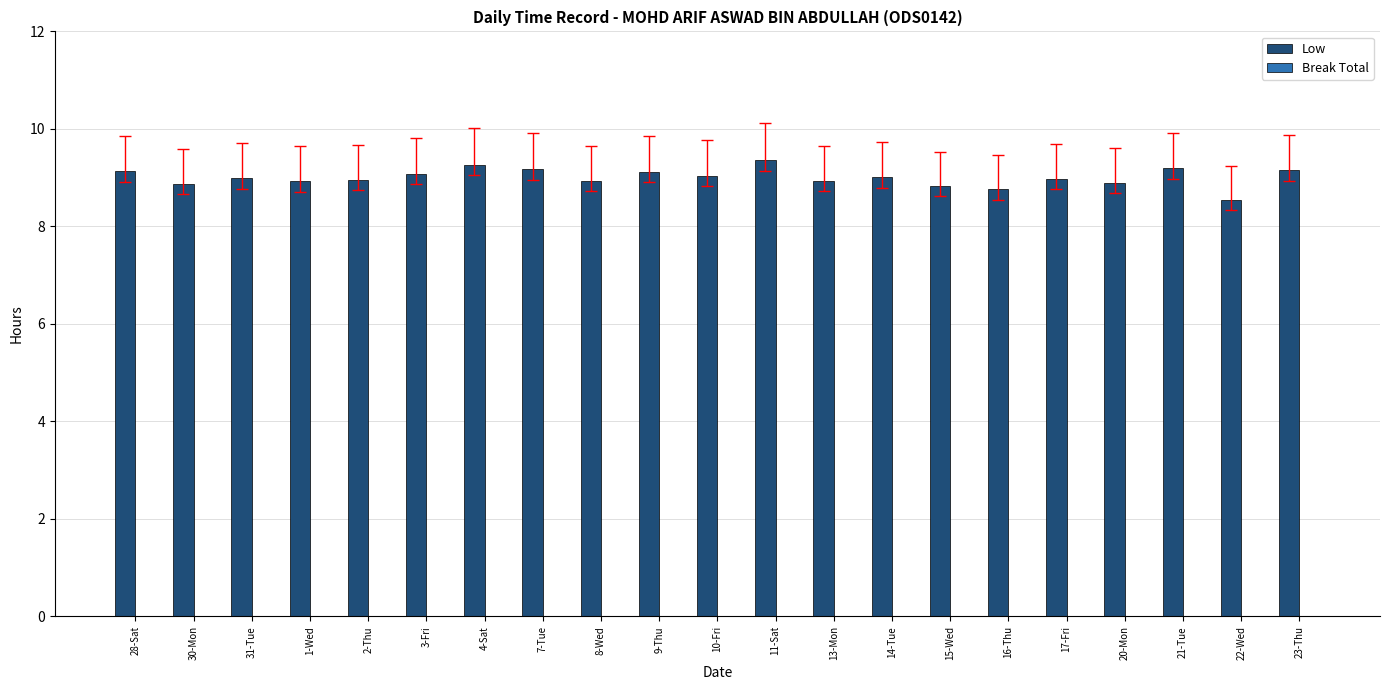

How many categories are shown in the chart?

21